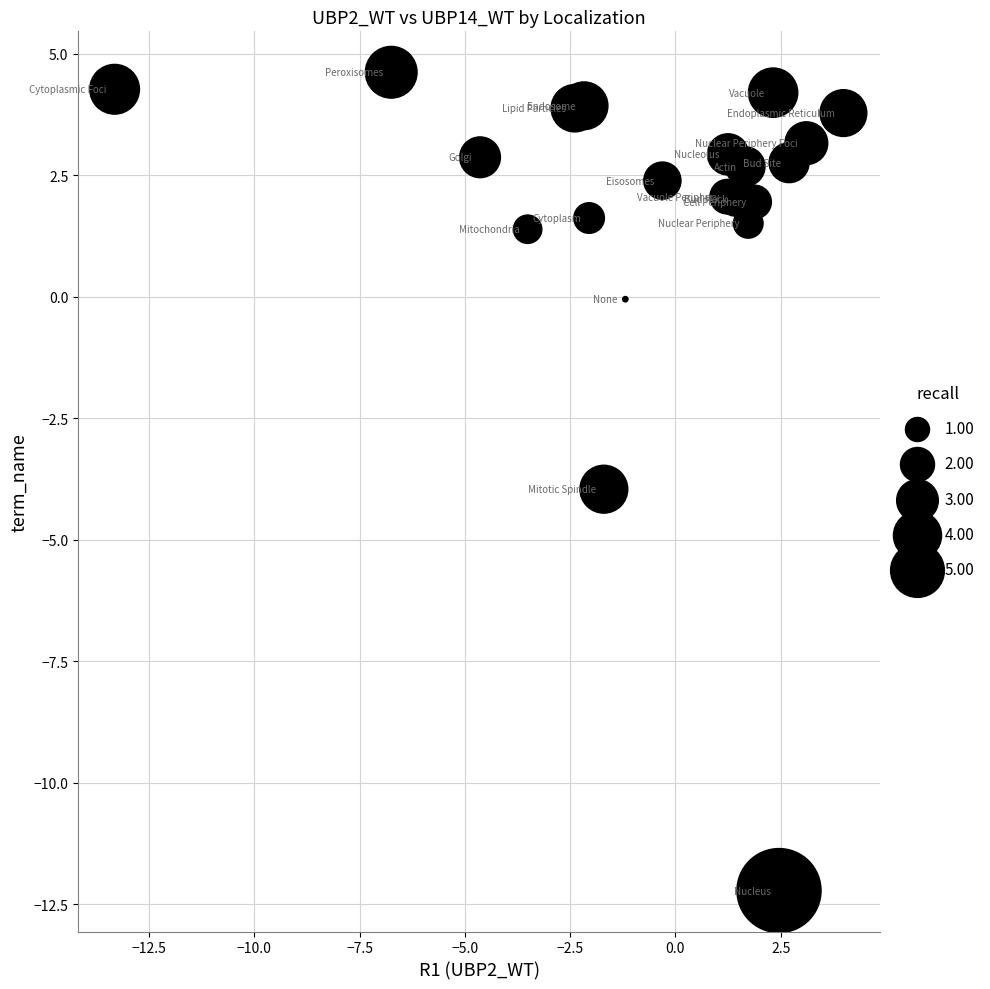

What is the range of Y values (max minus min)?

16.8